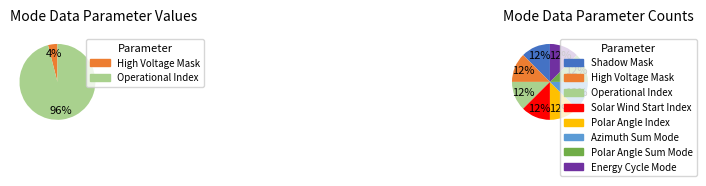

Is it true that Polar Angle Sum Mode is 0% of the pie?

True